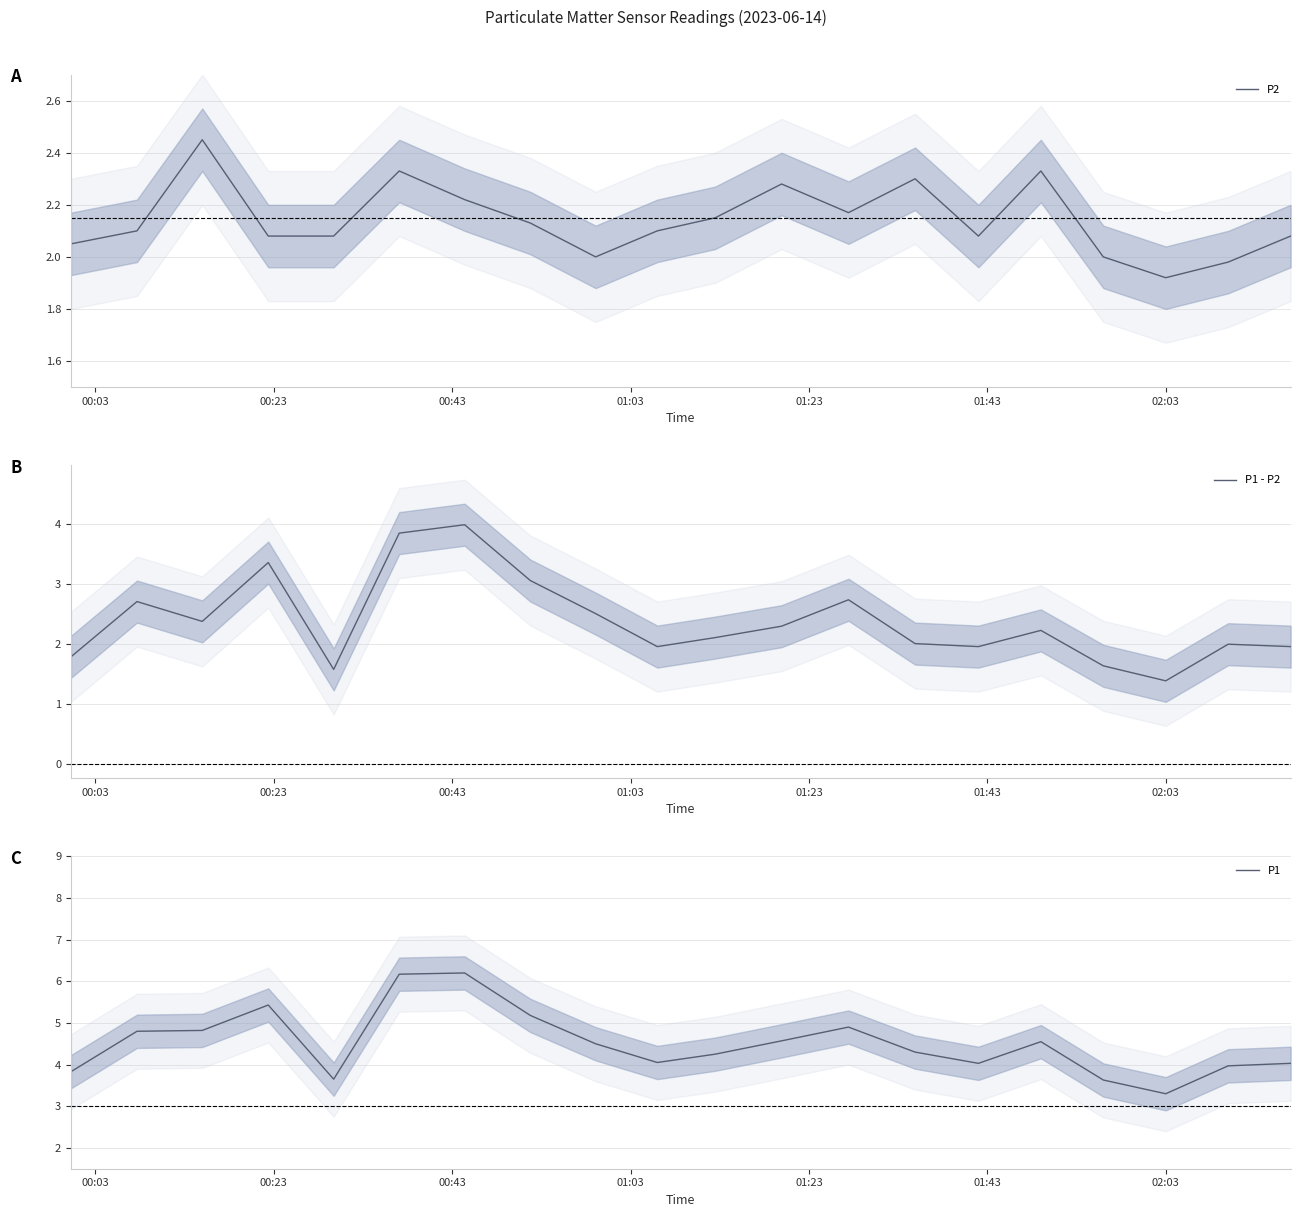

True or false: P1 and P1 - P2 cross at least once.

False